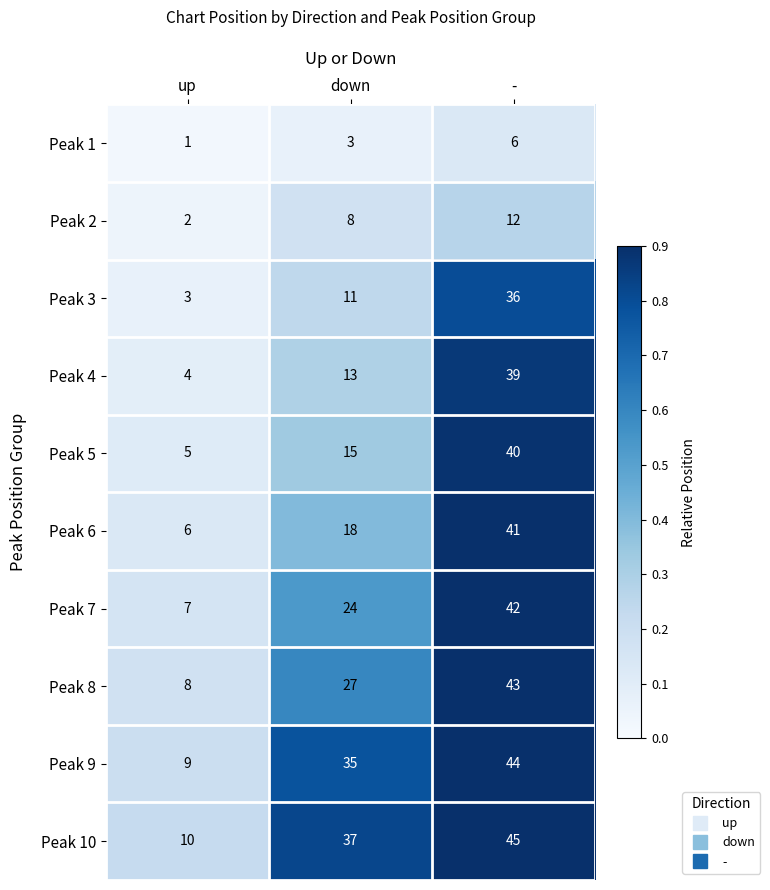

True or false: Peak 7 has a value of 7 at up.

True